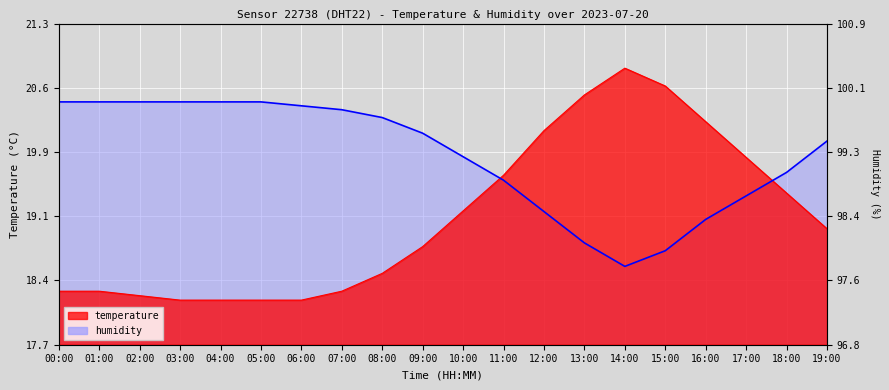

What is the label of the 2nd point from the right?

18:00